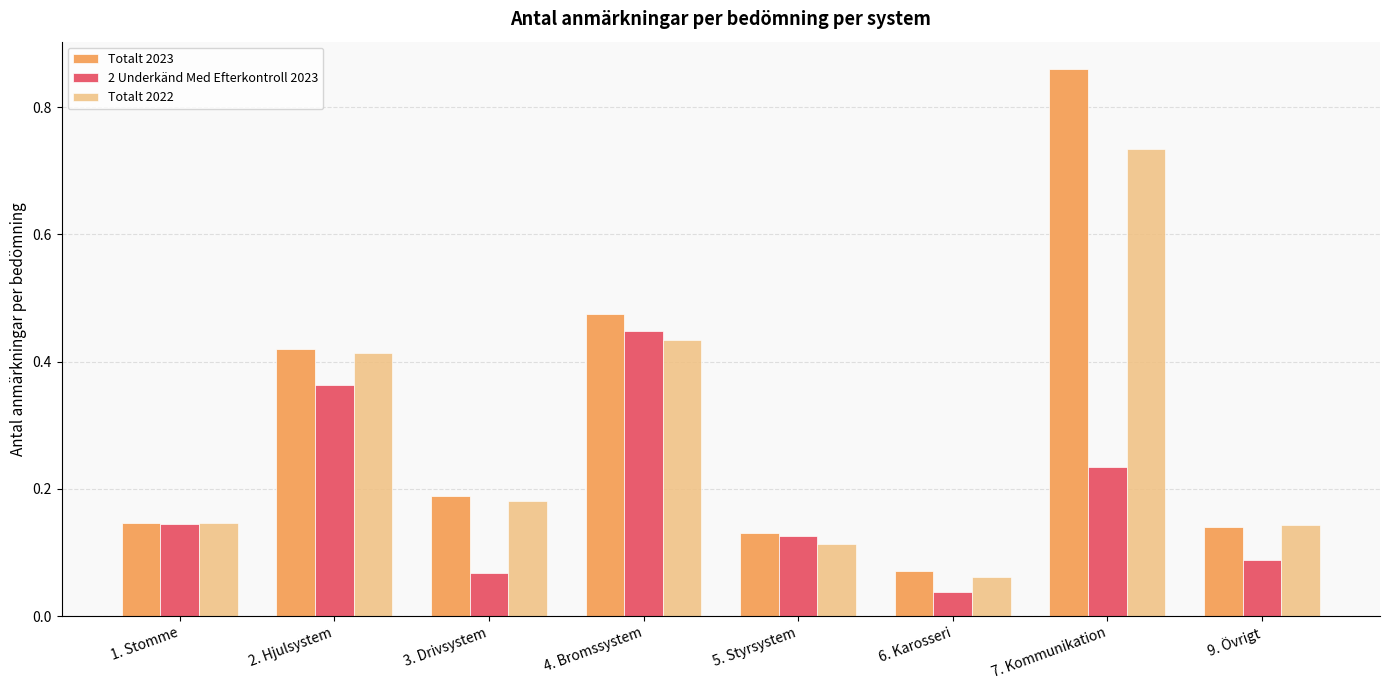

At 4. Bromssystem, list the series in order from smallest to largest.

Totalt 2022, 2 Underkänd Med Efterkontroll 2023, Totalt 2023